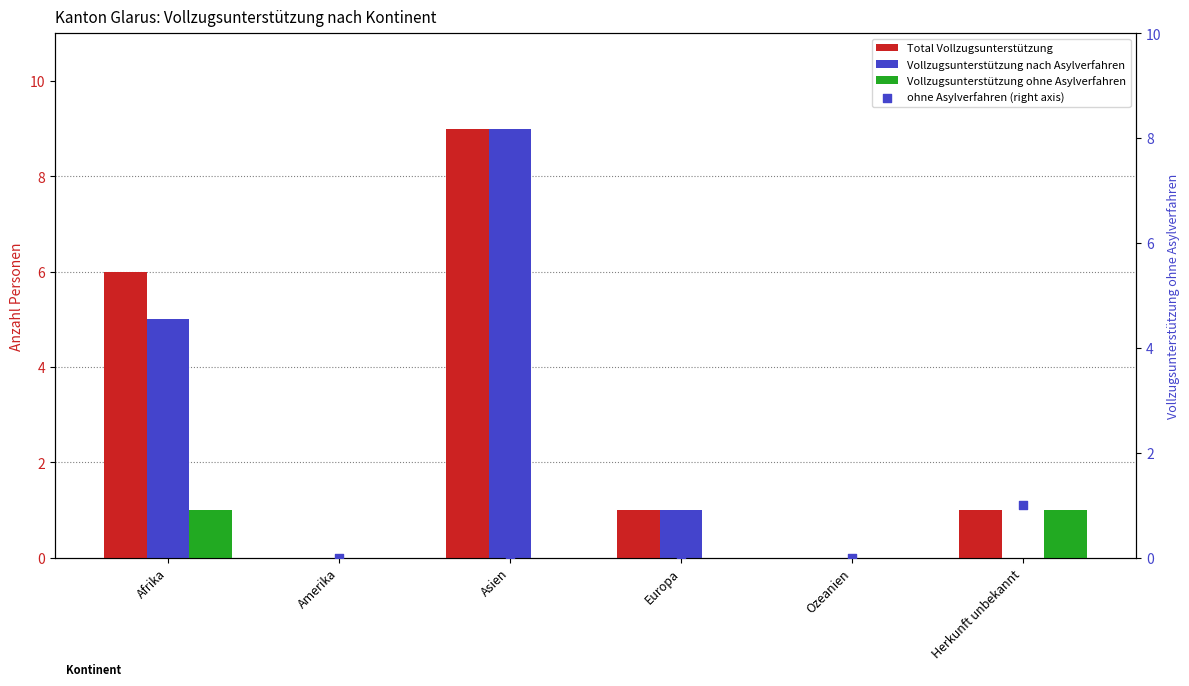

Is the value of Total Vollzugsunterstützung at Europa greater than the value of Vollzugsunterstützung nach Asylverfahren at Ozeanien?

Yes